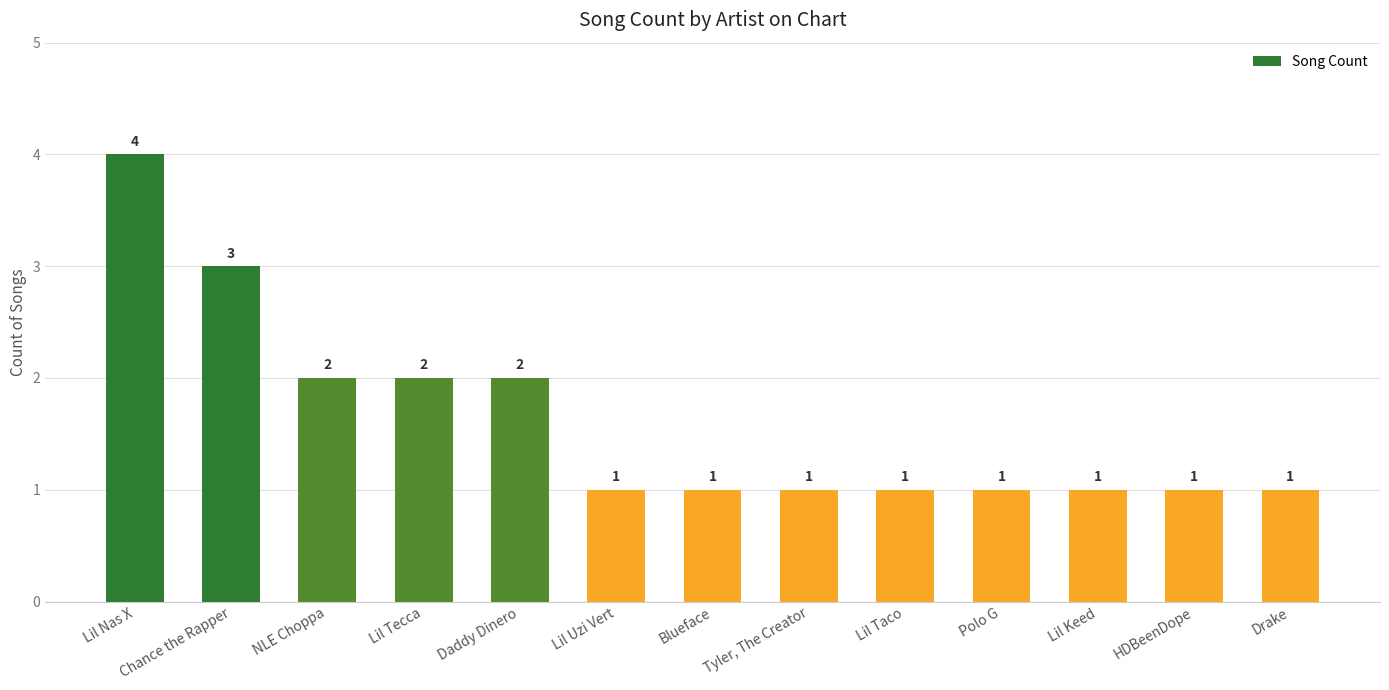

Reading right to left, what are all the values shown in this chart?

1	1	1	1	1	1	1	1	2	2	2	3	4